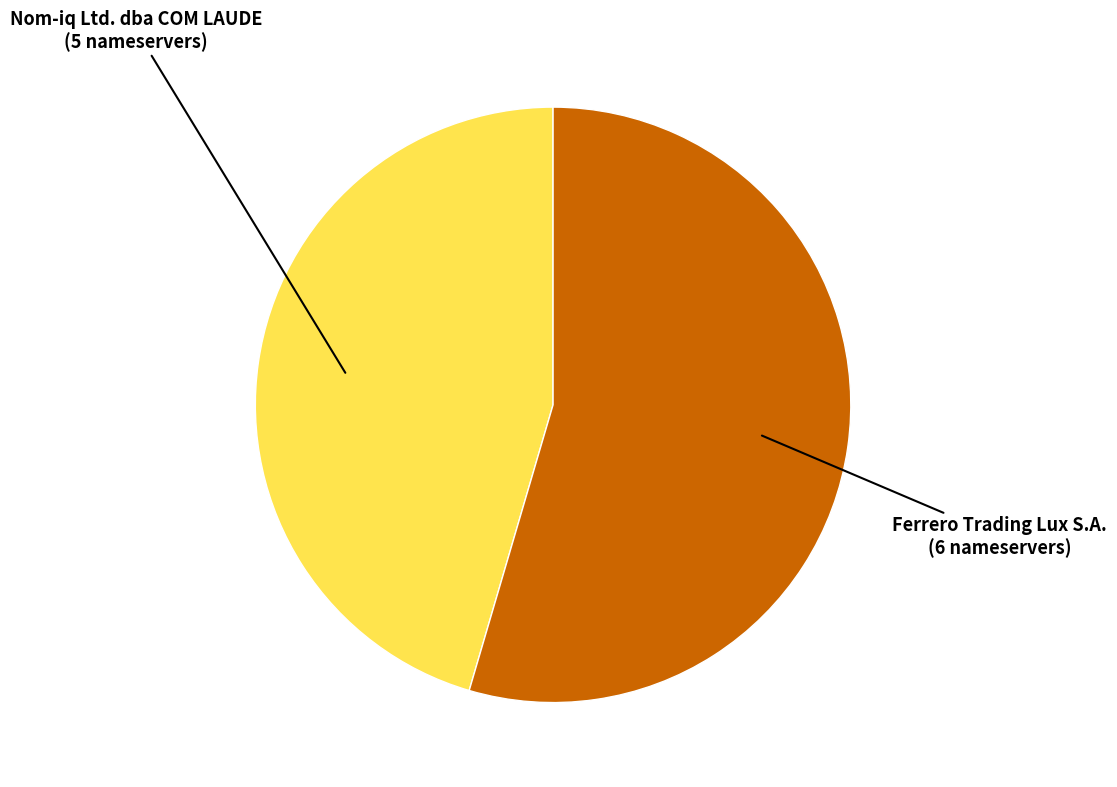

Between Nom-iq Ltd. dba COM LAUDE and Ferrero Trading Lux S.A., which is larger?

Ferrero Trading Lux S.A.